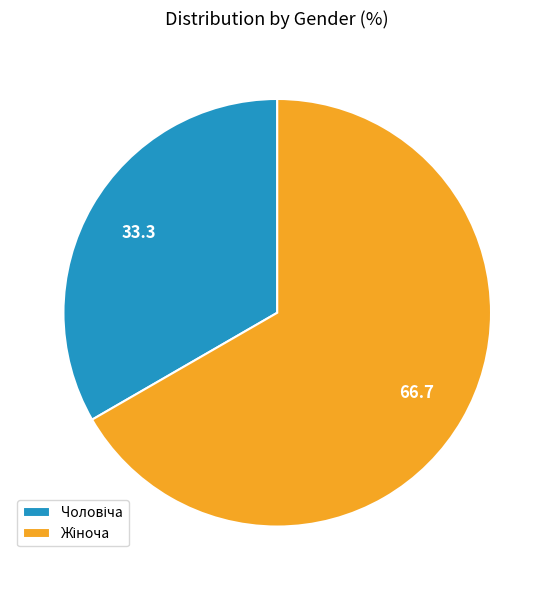

Is there a majority slice in this chart?

Yes